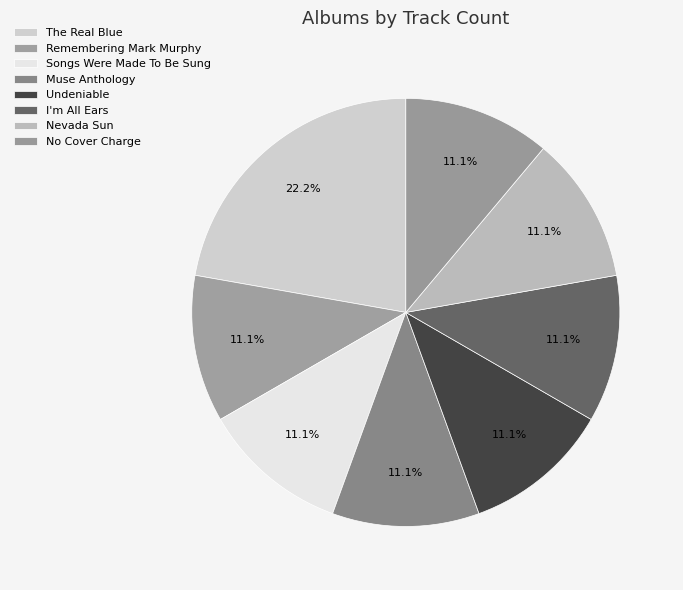

To the nearest percent, what is the average slice percentage?

12%